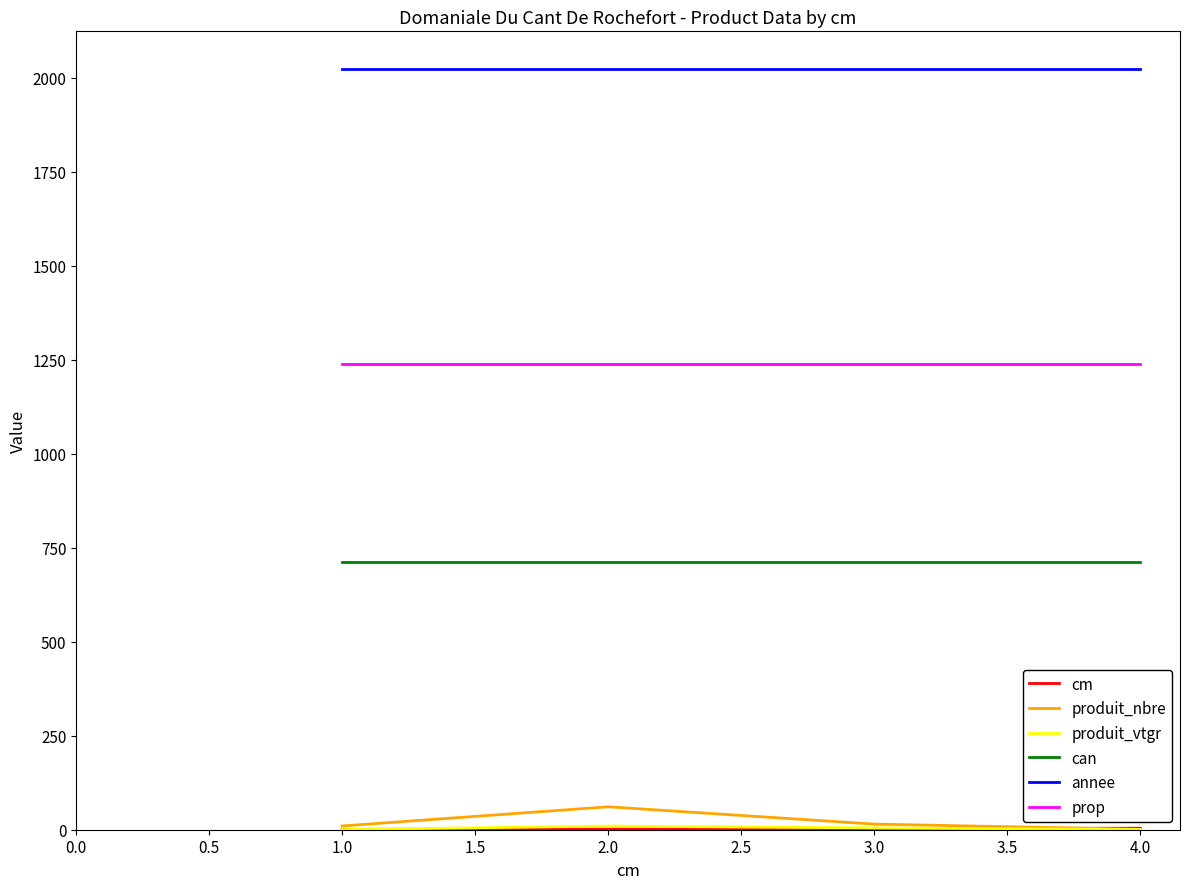

Does the chart have visible grid lines?

No